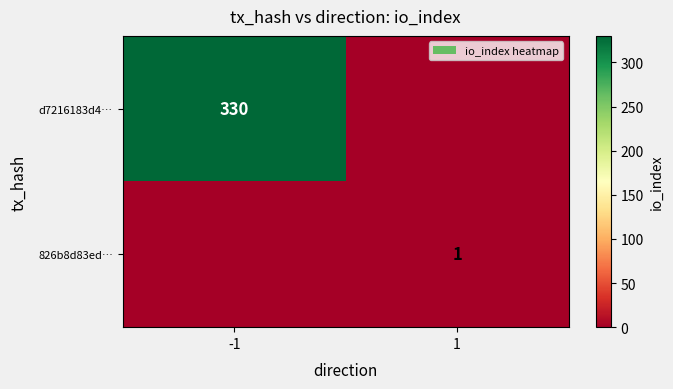

True or false: d7216183d4… has a value of 515 at -1.

False